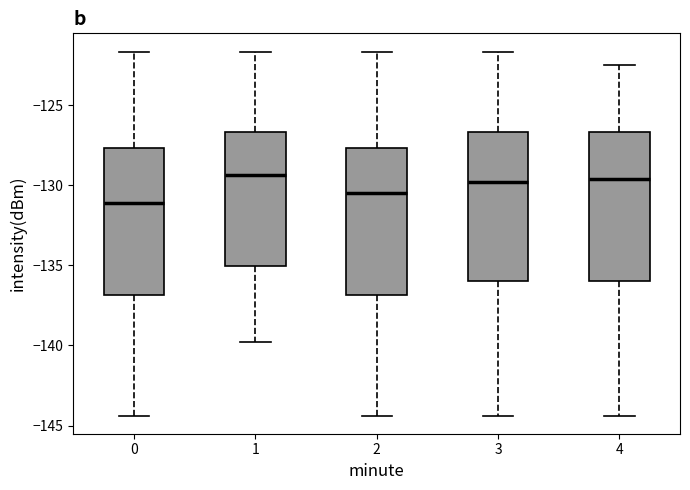

Reading left to right, transcribe this box plot: for each box, give where its median line is, the range the box spans, and where its two whiskers end, as read against the y-axis. The values are not printed on the chart, so give them approximately, as read against the axis.

0: median -131.0, box -137.0 to -127.5, whiskers -144.5 to -121.5
1: median -129.5, box -135.0 to -126.5, whiskers -140.0 to -121.5
2: median -130.5, box -137.0 to -127.5, whiskers -144.5 to -121.5
3: median -130.0, box -136.0 to -126.5, whiskers -144.5 to -121.5
4: median -129.5, box -136.0 to -126.5, whiskers -144.5 to -122.5